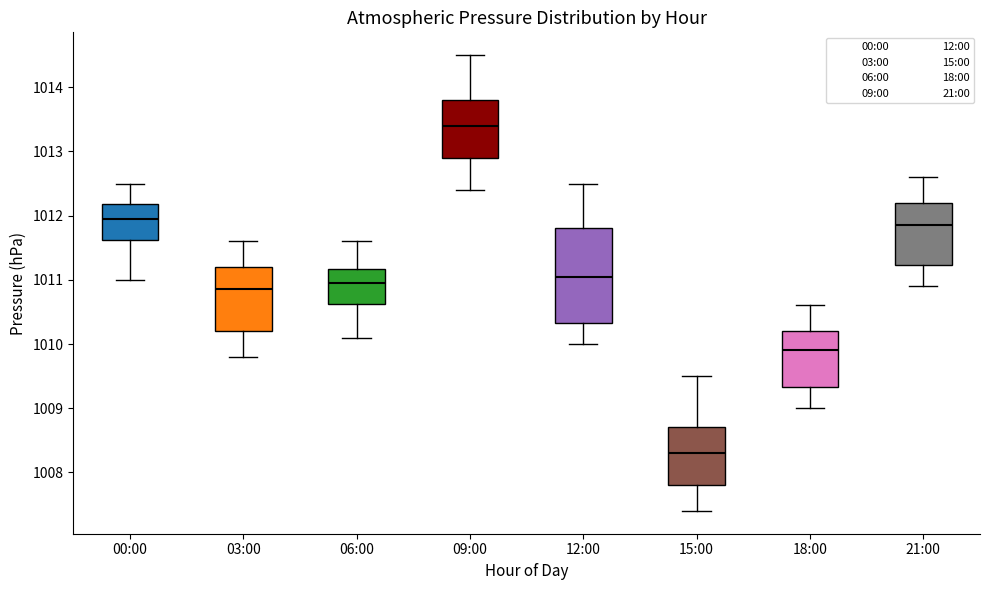

Where is the lower edge of the box for 03:00 on the y-axis? The values are not printed on the chart, so give them approximately, as read against the axis.

1010.2